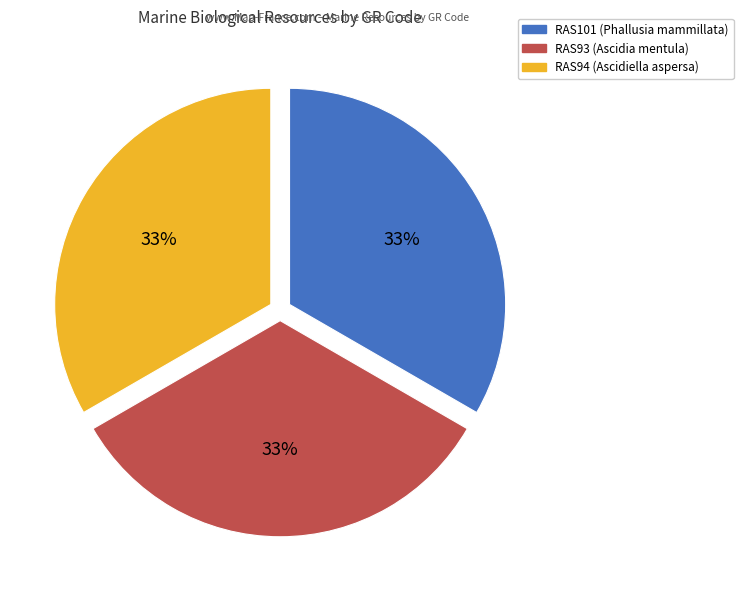

The RAS94 (Ascidiella aspersa) slice represents 33% of the pie. True or false?

True